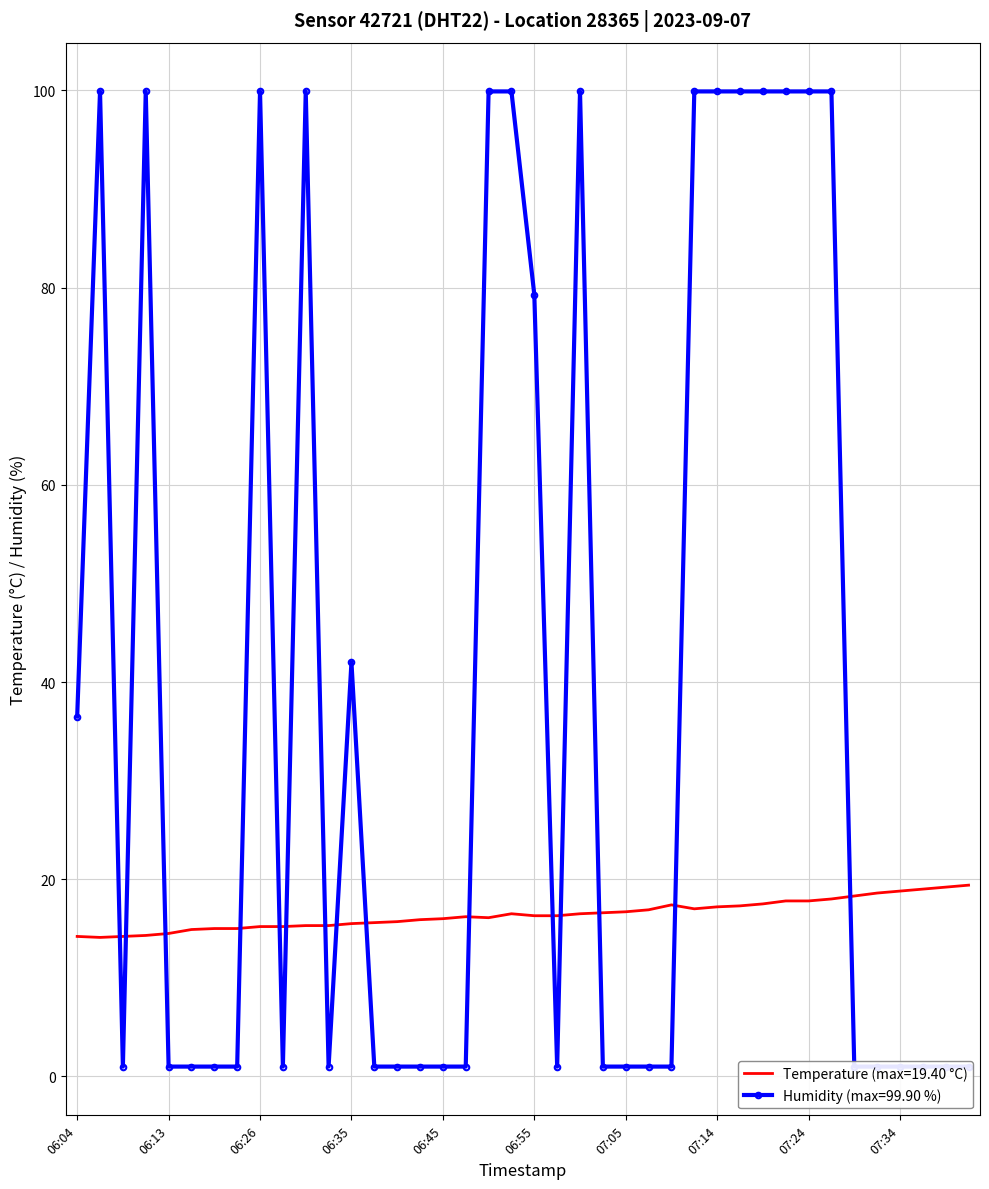

Which series ends up on top after the final intersection of humidity and temperature?

temperature